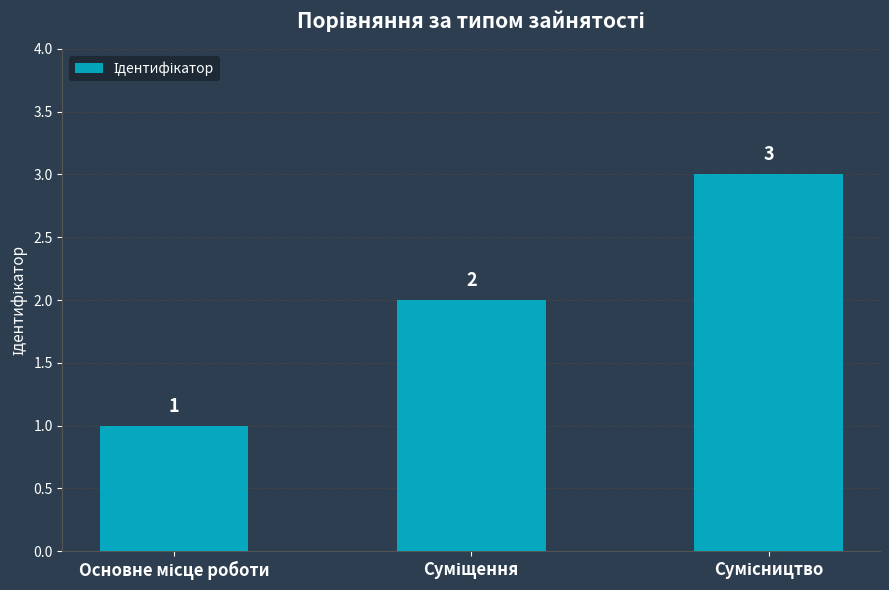

How many values are between 1 and 3?

3